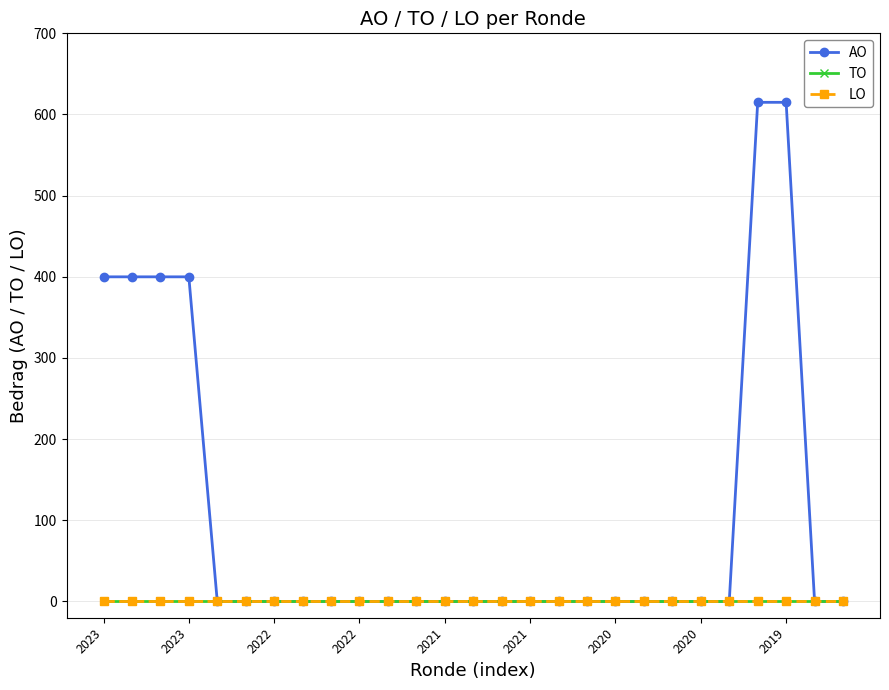

Is this an area chart (filled region under the line)?

No